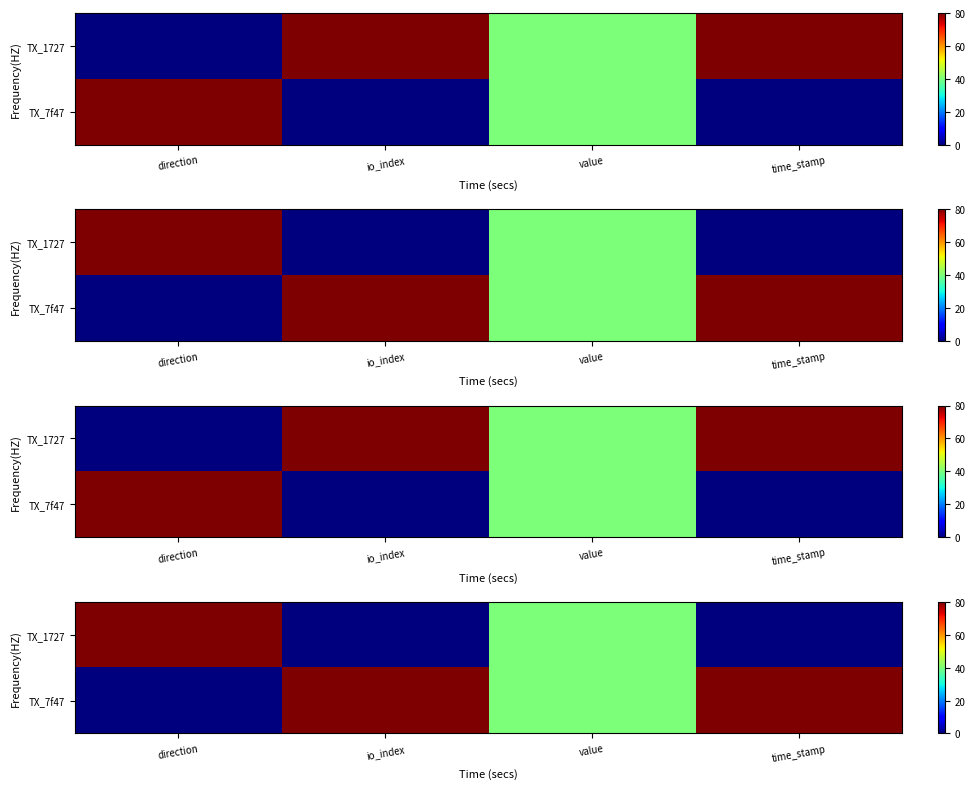

Is the value of TX_7f47 at value greater than the value of TX_1727 at value?

No